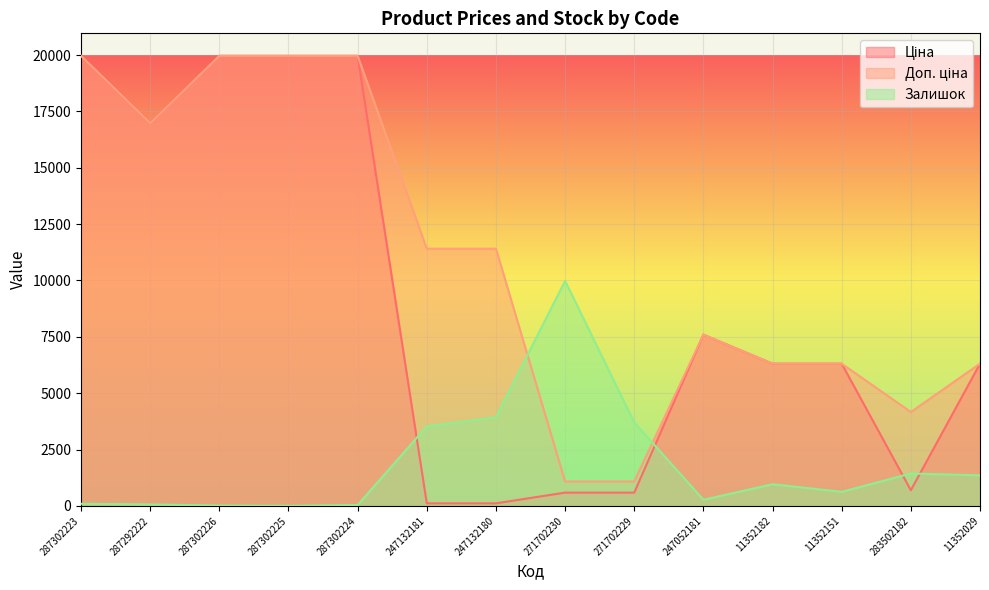

Is the value of Залишок at 287292222 greater than the value of Ціна at 247052181?

No